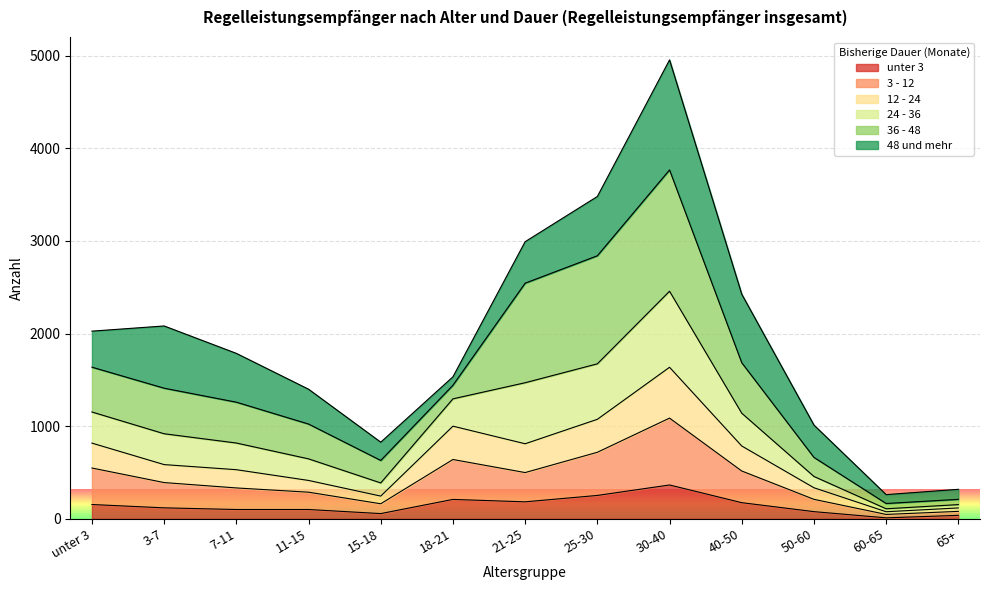

What position from the right is 7-11?

11